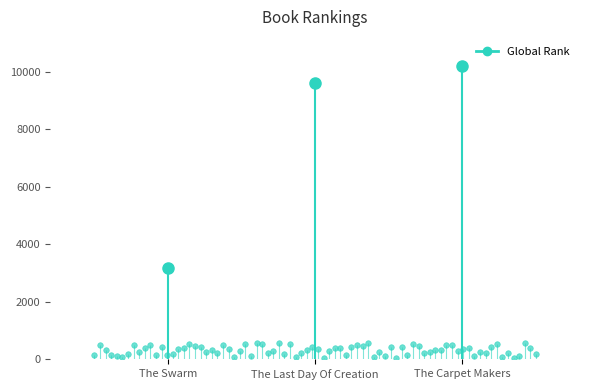

Which series changed the most between 2 and 3?

Global Rank